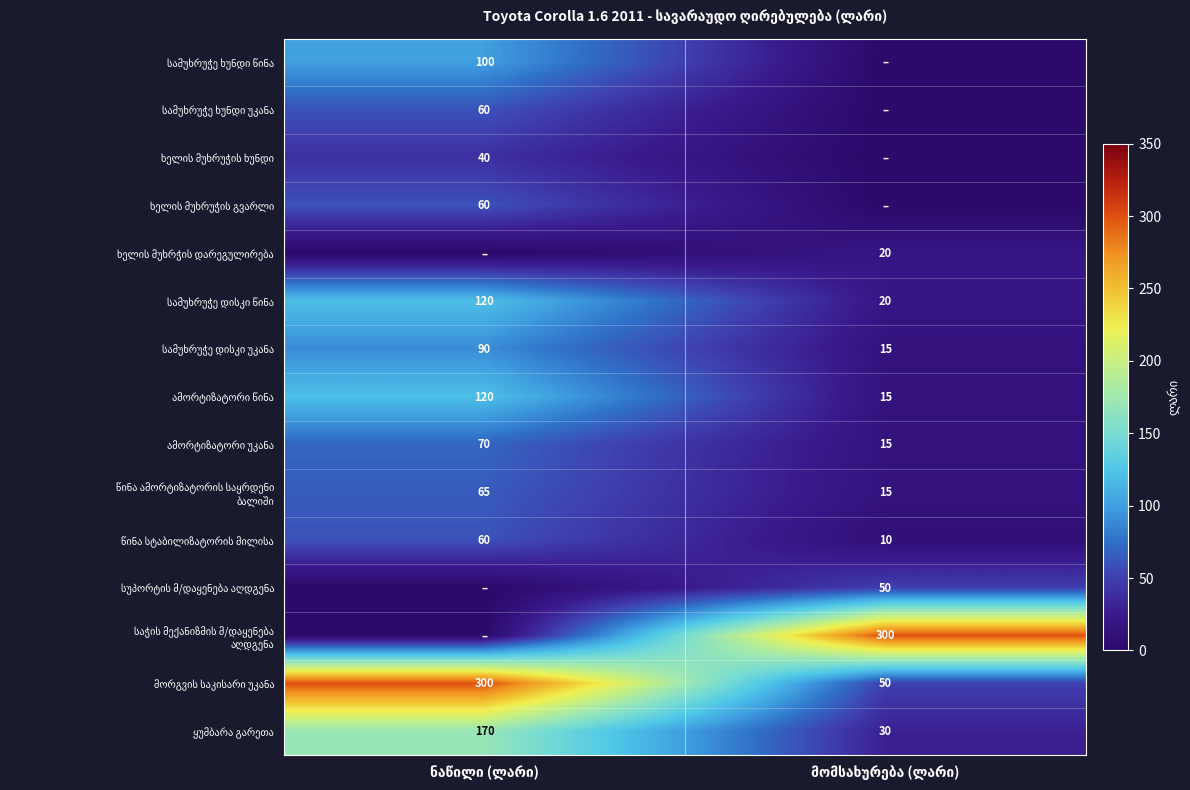

What is the difference between the maximum and minimum values in the საჭის მექანიზმის მ/დაყენება აღდგენა series?

300